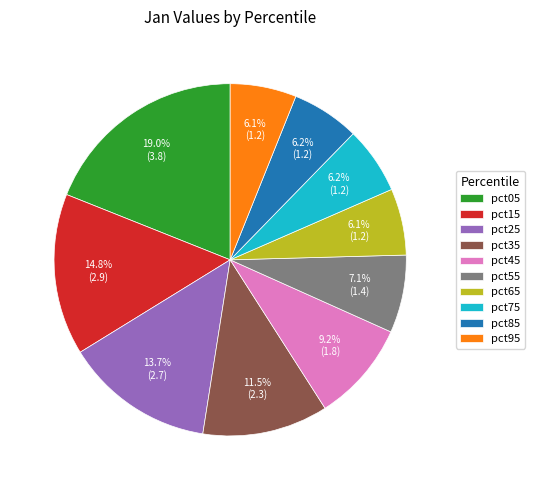

Does any single category account for the majority?

No